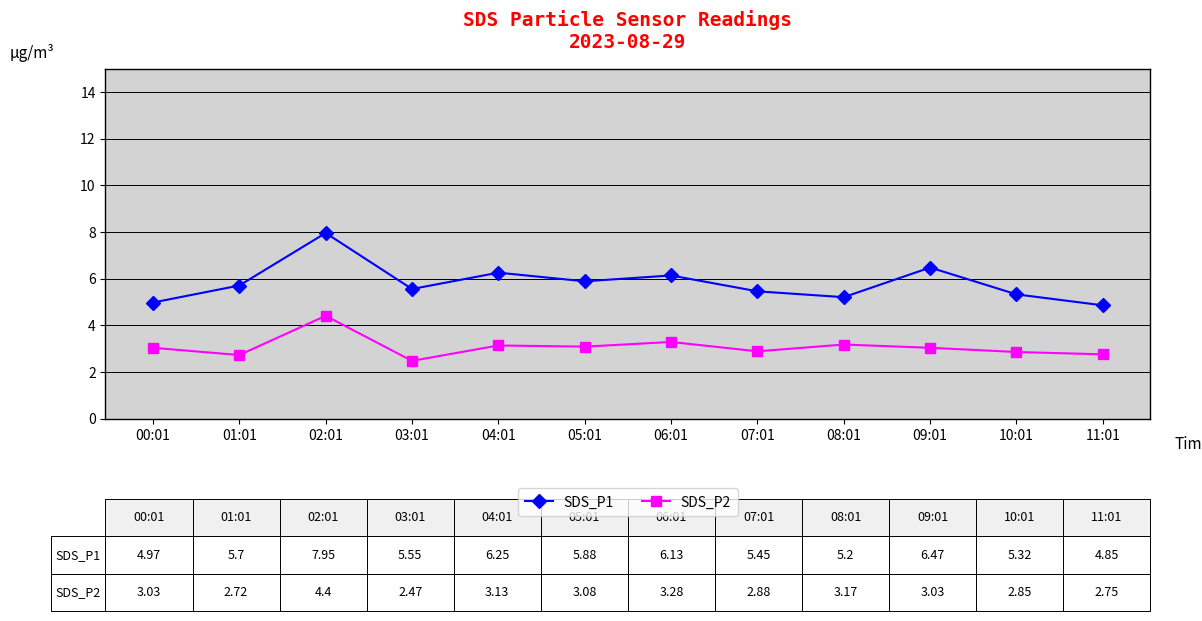

At which category does SDS_P2 reach its first local valley?

01:01